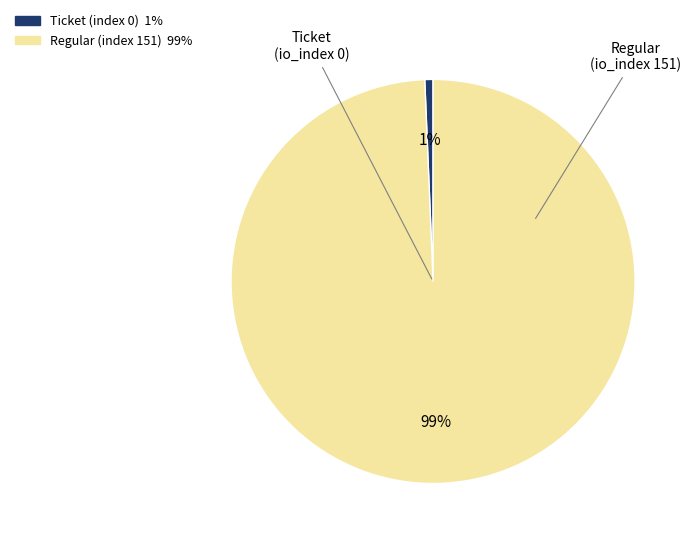

Which has a higher value, Ticket (index 0) or Regular (index 151)?

Regular (index 151)